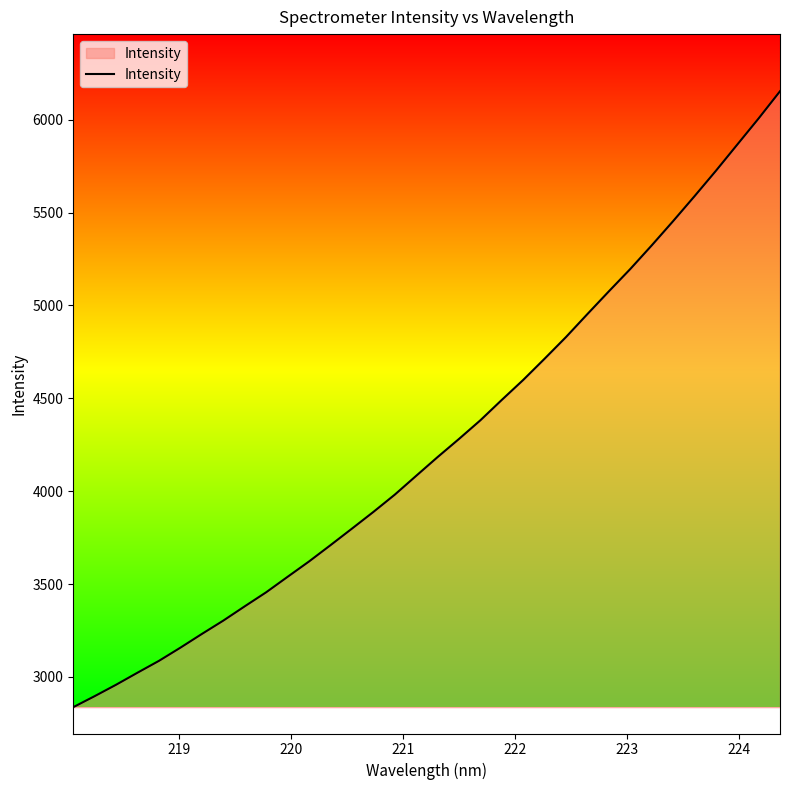

Reading right to left, what are all the values shown in this chart?

6152.8	6006.4	5865.3	5724.1	5587.3	5453.3	5322.6	5195.7	5075.6	4953.6	4829.8	4713.2	4598.8	4491.4	4381.6	4281.1	4183.4	4082.5	3981.0	3887.9	3798.1	3709.1	3621.6	3538.9	3455.6	3380.1	3303.2	3231.3	3157.6	3086.6	3022.8	2957.9	2896.4	2837.0